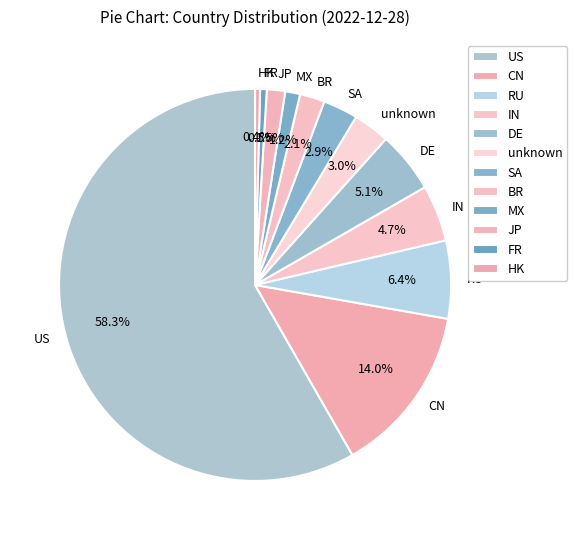

What is the ratio of the value at HK to the value at IN?

0.1